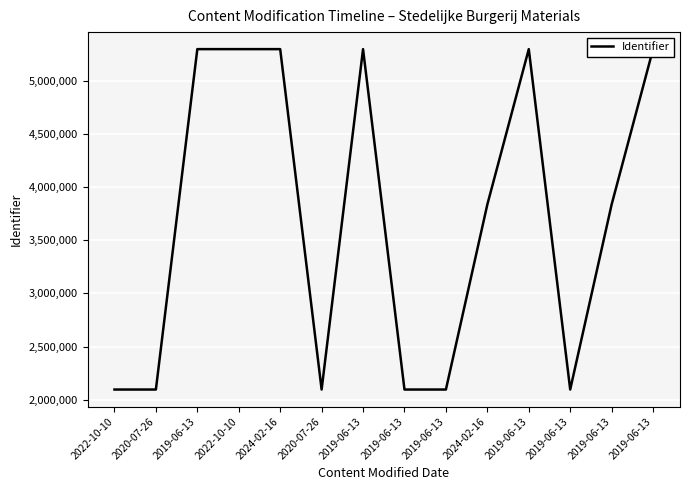

Where is the data nearest to the value 3695539?

2019-06-13